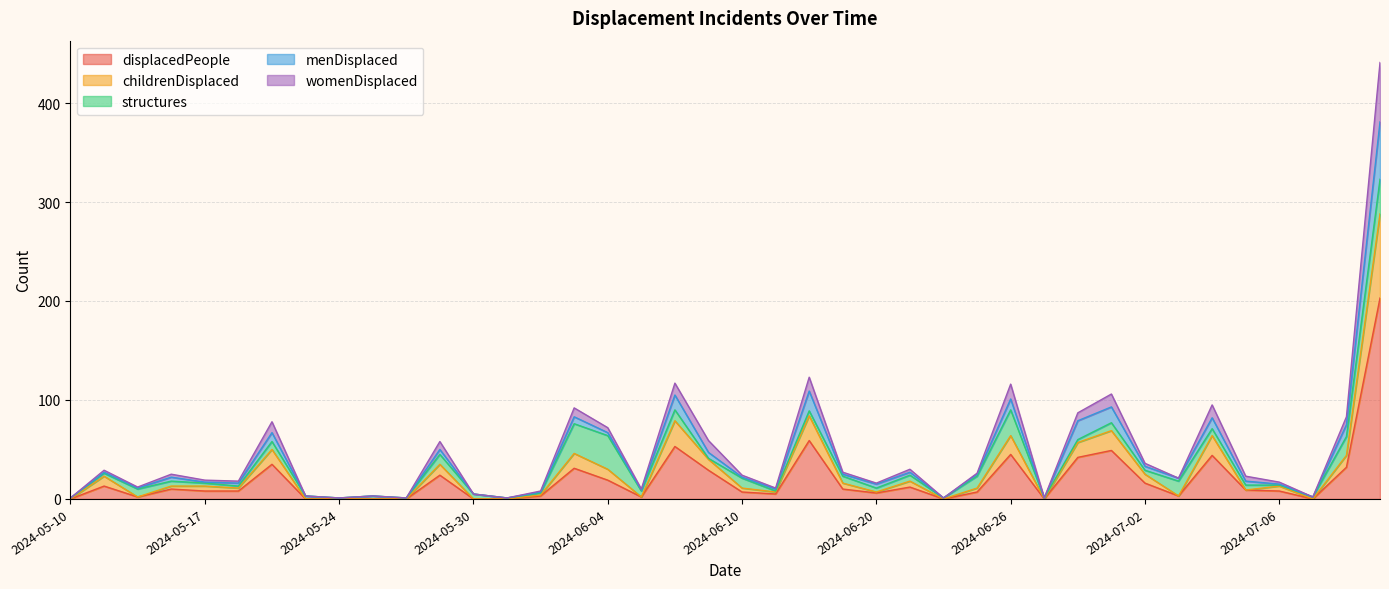

What is the maximum value for displacedPeople?

203